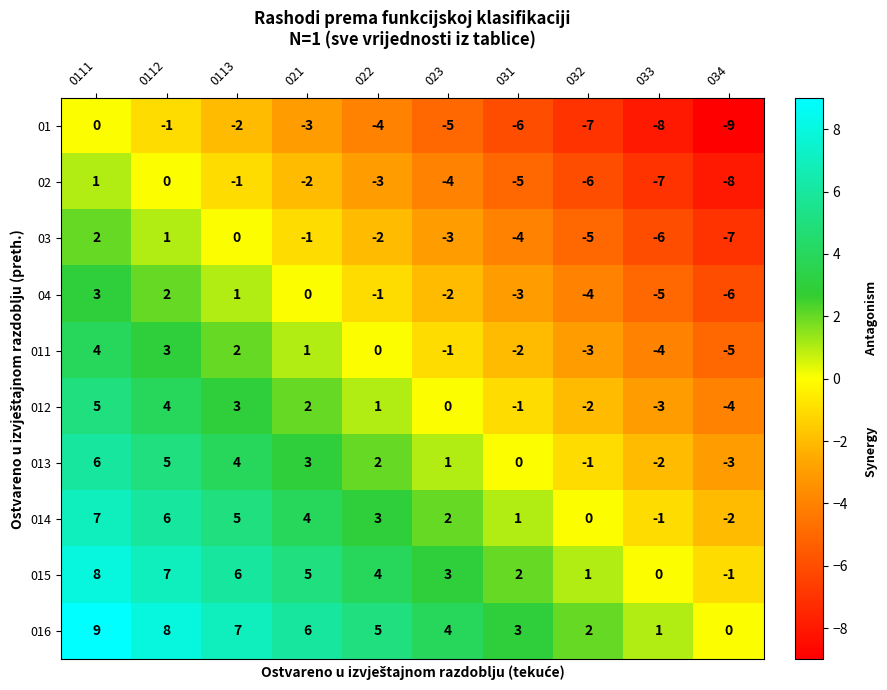

Rank the series by their maximum value, from highest to lowest.

016, 015, 014, 013, 012, 011, 04, 03, 02, 01